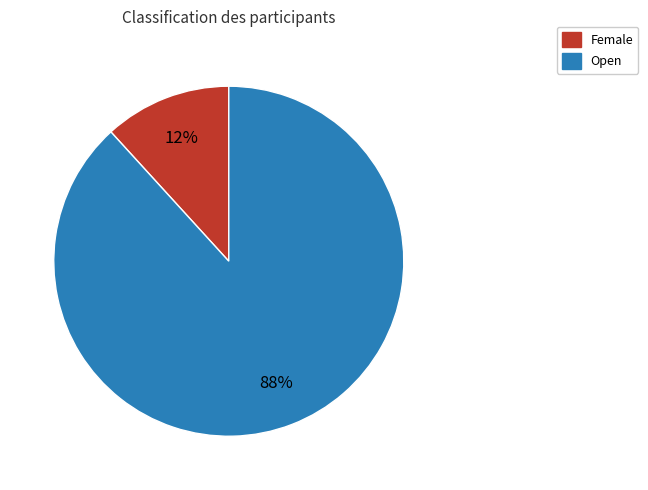

Which slice represents more than half of the pie?

Open